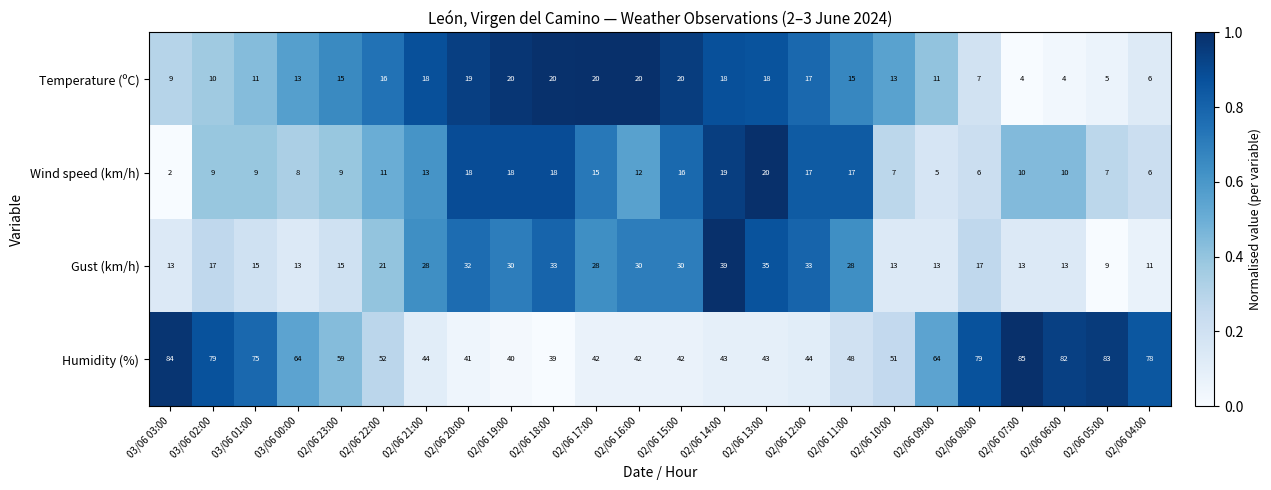

What is the maximum value shown in the chart?

85